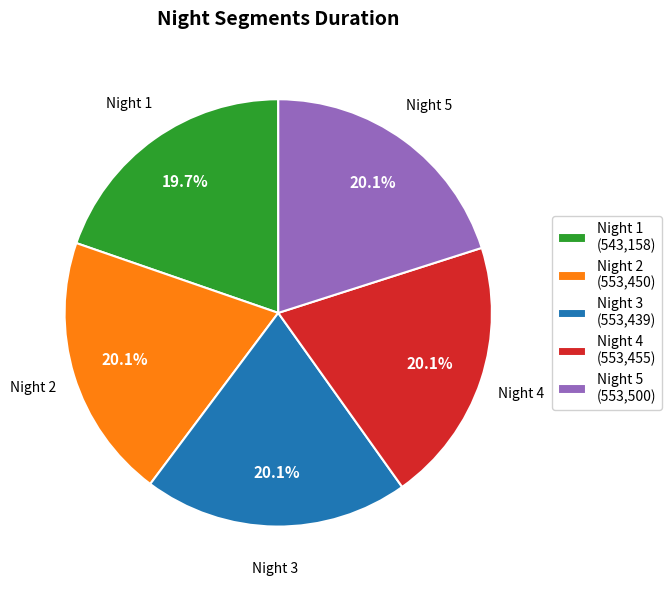

To the nearest percent, what is the average slice percentage?

20%